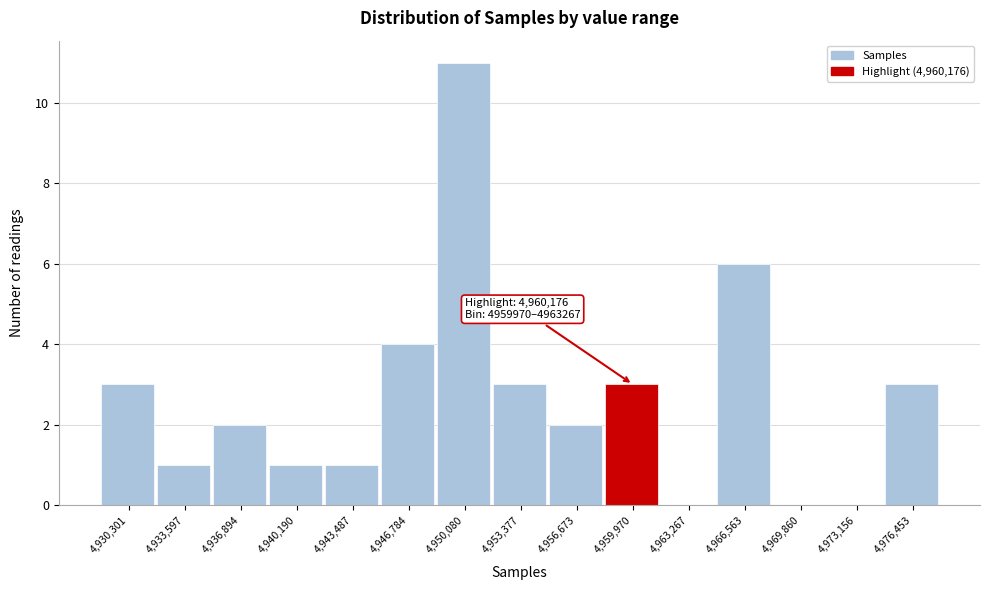

Reading left to right, list all the values displayed in this chart.

4,930,301=3	4,933,597=1	4,936,894=2	4,940,190=1	4,943,487=1	4,946,784=4	4,950,080=11	4,953,377=3	4,956,673=2	4,959,970=3	4,963,267=0	4,966,563=6	4,969,860=0	4,973,156=0	4,976,453=3